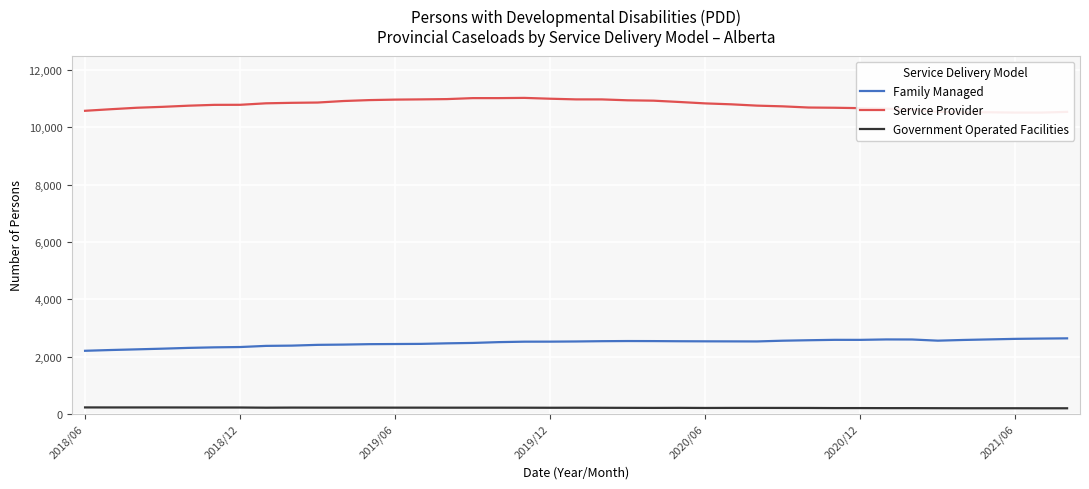

What are all the series names shown in the legend?

Family Managed, Service Provider, Government Operated Facilities